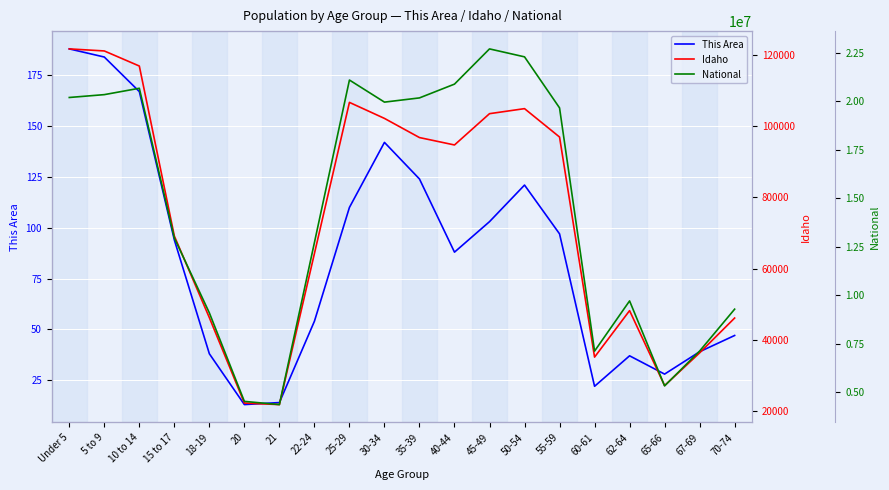

What is the average value of the Idaho series?

74122